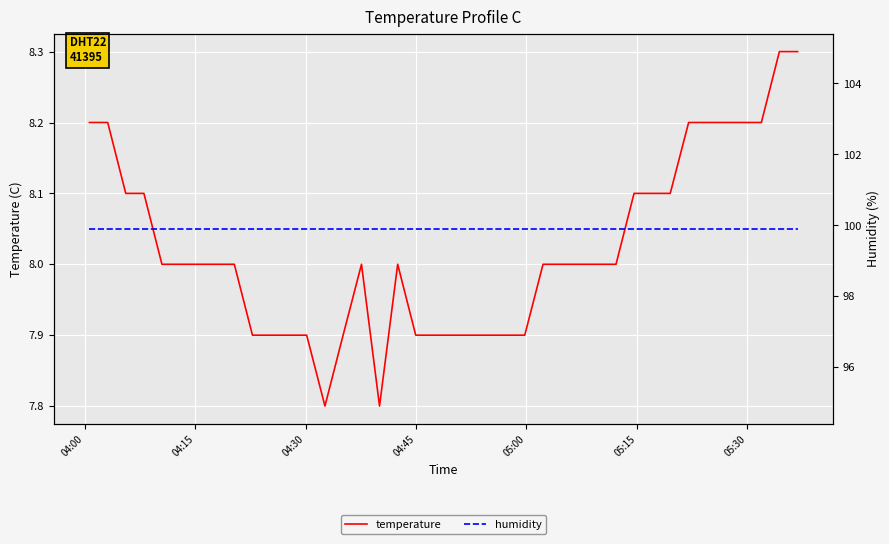

At how many categories does at least one series exceed 69?

40